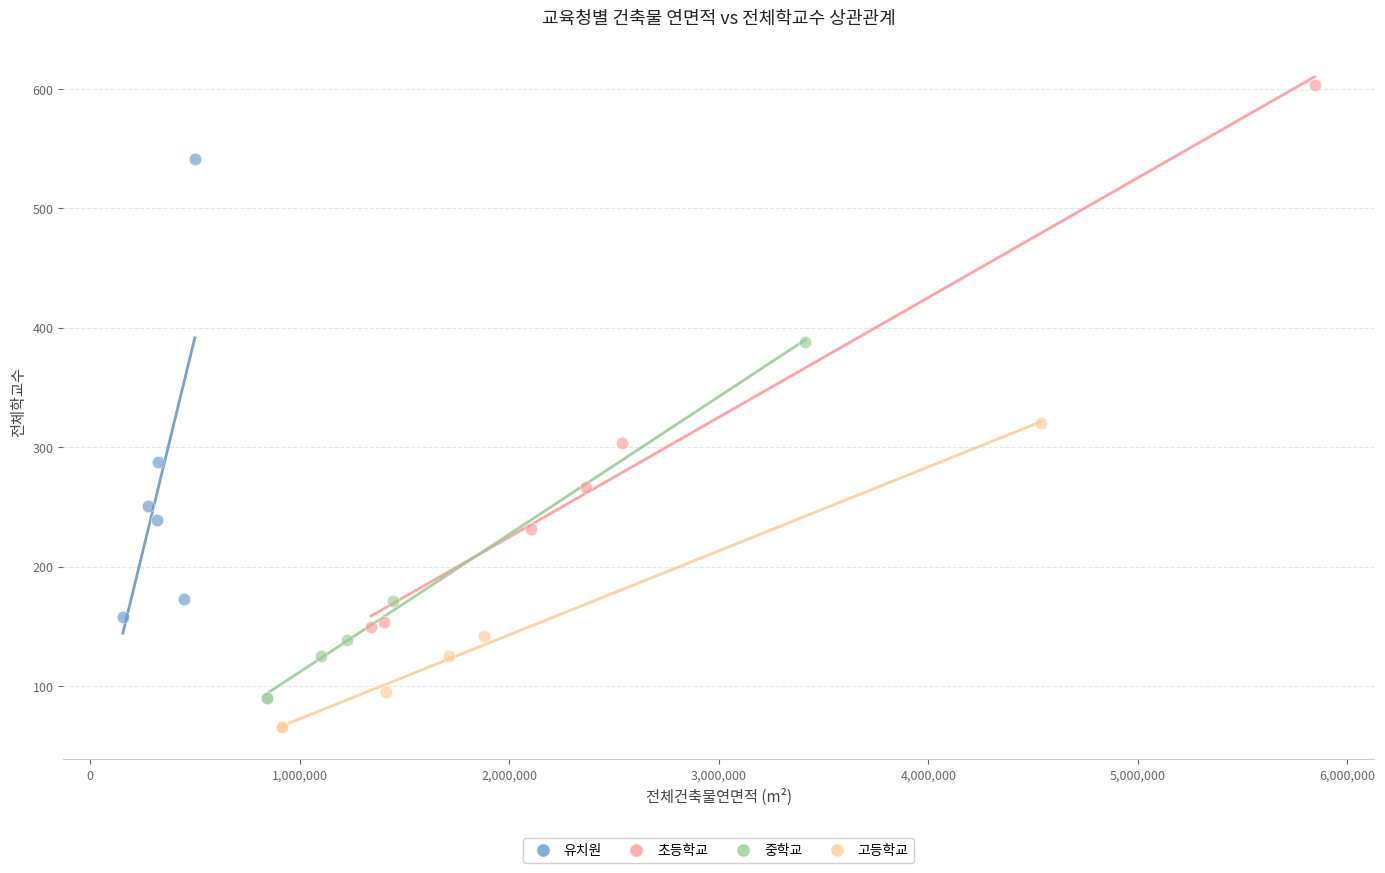

Which series has the widest spread of Y values?

초등학교